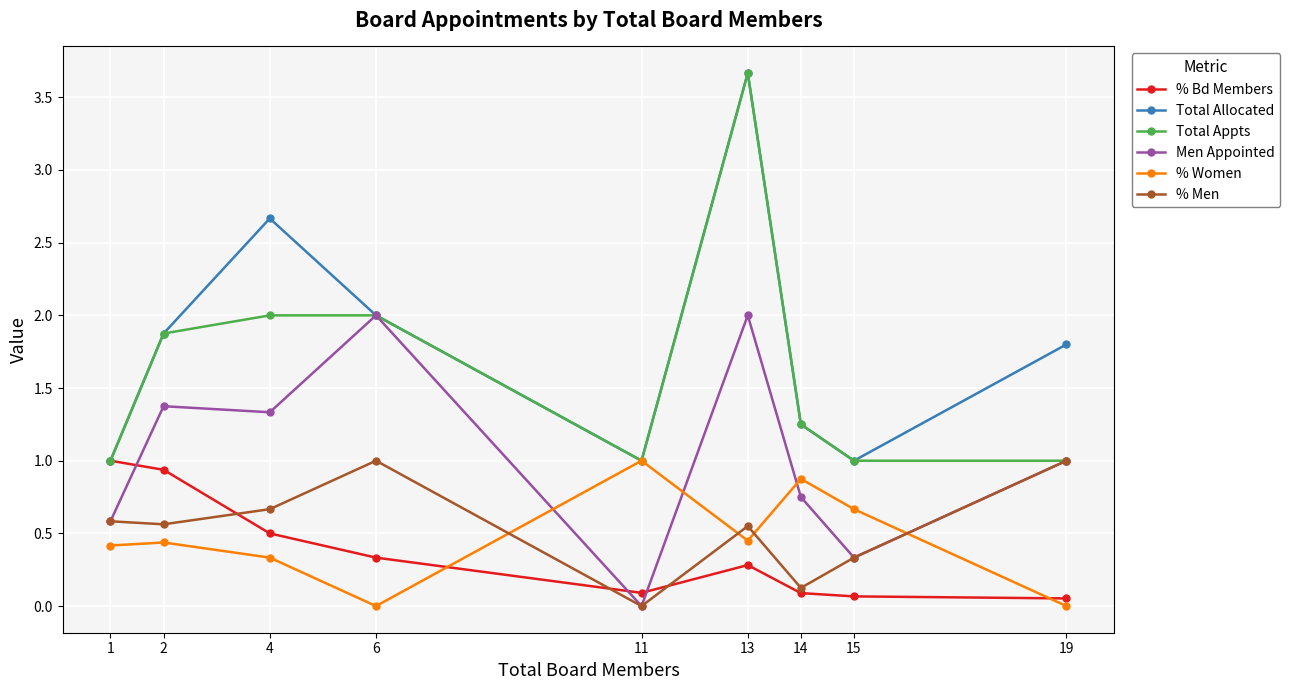

How many intersections are there between % Bd Members and Men Appointed?

3